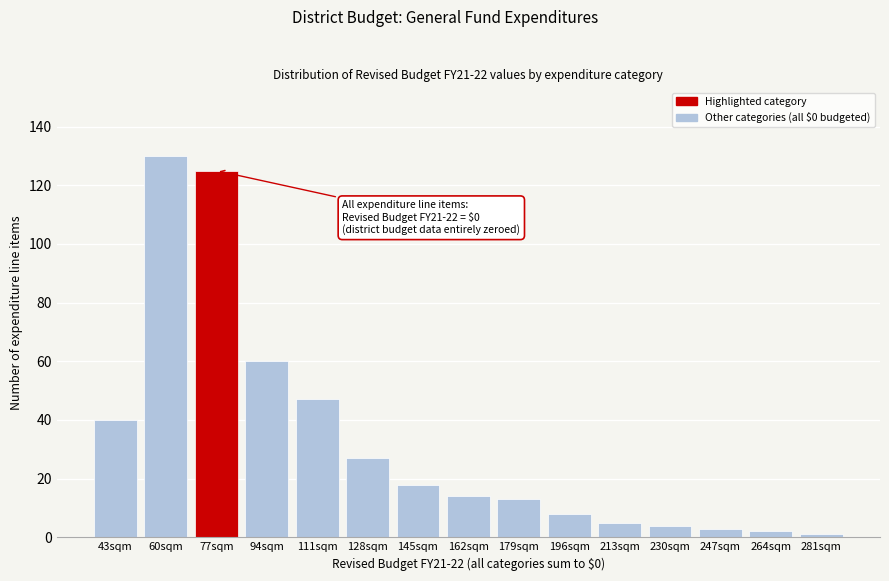

Reading left to right, list all the values displayed in this chart.

43sqm=40	60sqm=130	77sqm=125	94sqm=60	111sqm=47	128sqm=27	145sqm=18	162sqm=14	179sqm=13	196sqm=8	213sqm=5	230sqm=4	247sqm=3	264sqm=2	281sqm=1